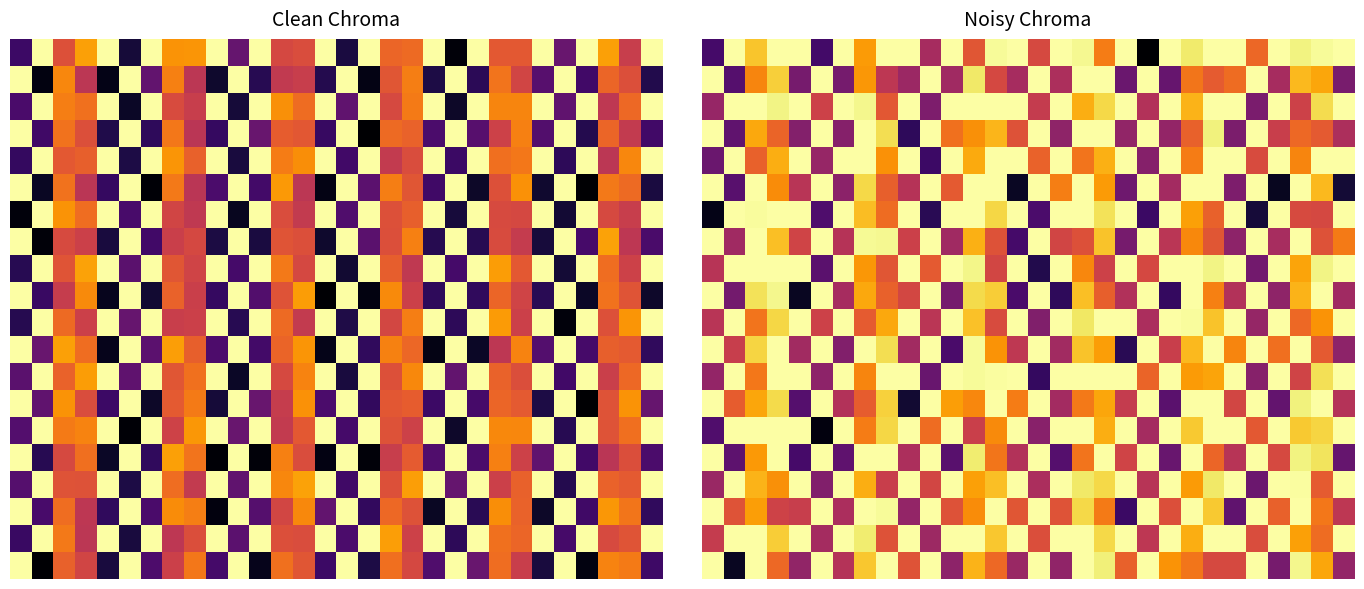

How many data points does each series have?

30